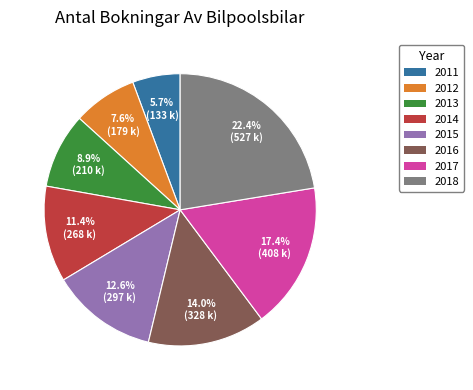

Do 2012 and 2013 together represent more than half of the pie?

No